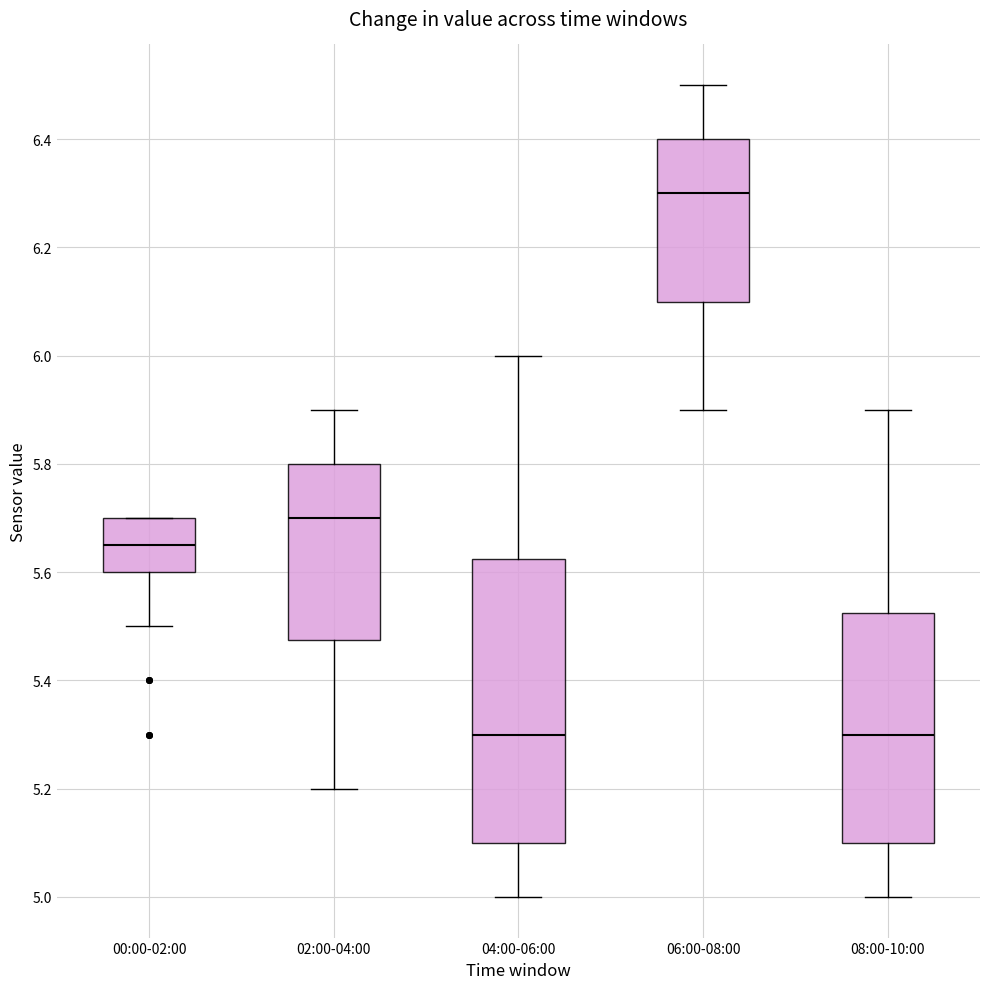

Reading left to right, transcribe this box plot: for each box, give where its median line is, the range the box spans, and where its two whiskers end, as read against the y-axis. The values are not printed on the chart, so give them approximately, as read against the axis.

00:00-02:00: median 5.66, box 5.60 to 5.70, whiskers 5.50 to 5.70
02:00-04:00: median 5.70, box 5.48 to 5.80, whiskers 5.20 to 5.90
04:00-06:00: median 5.30, box 5.10 to 5.62, whiskers 5.00 to 6.00
06:00-08:00: median 6.30, box 6.10 to 6.40, whiskers 5.90 to 6.50
08:00-10:00: median 5.30, box 5.10 to 5.52, whiskers 5.00 to 5.90